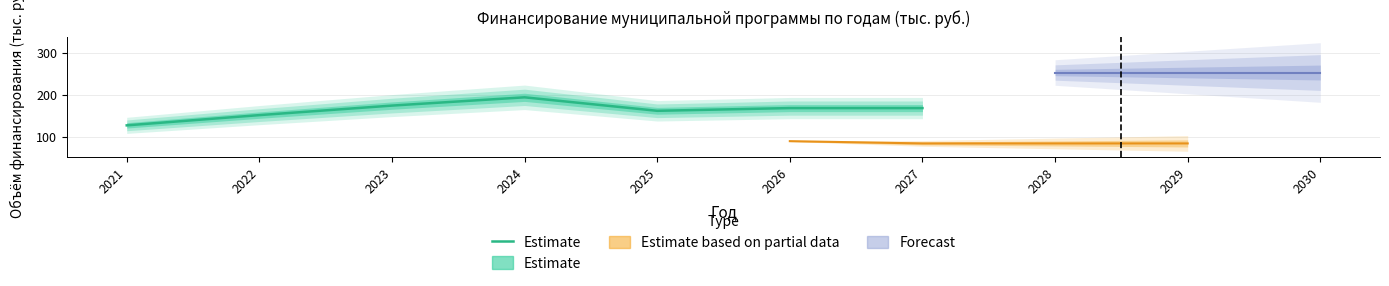

The value at 2025 is 286.4. True or false?

False